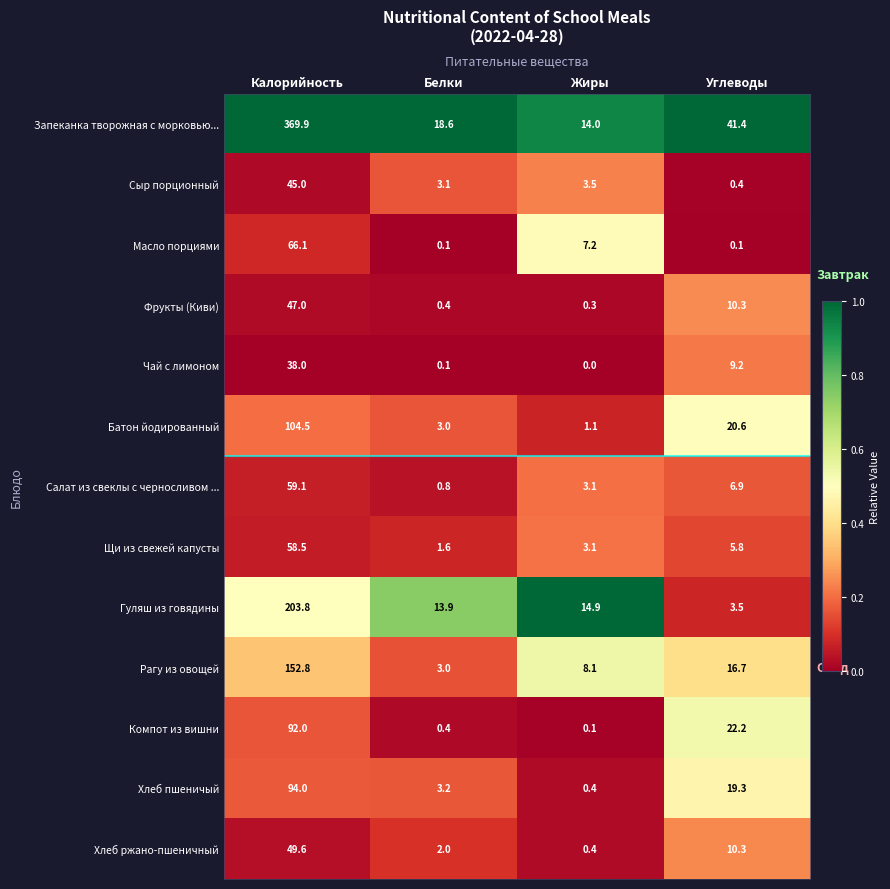

How many data points does each series have?

4